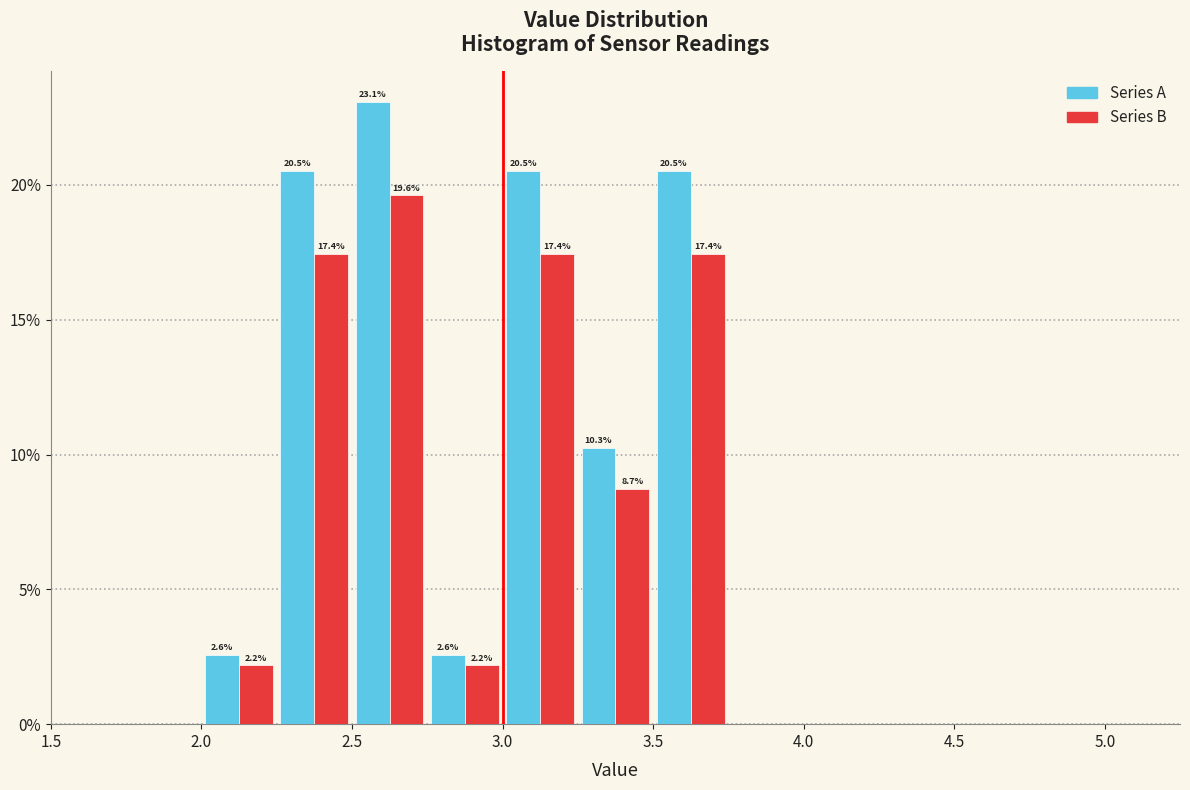

In the Series B series, which range on the x-axis has the tallest bar?

2.50 to 2.75